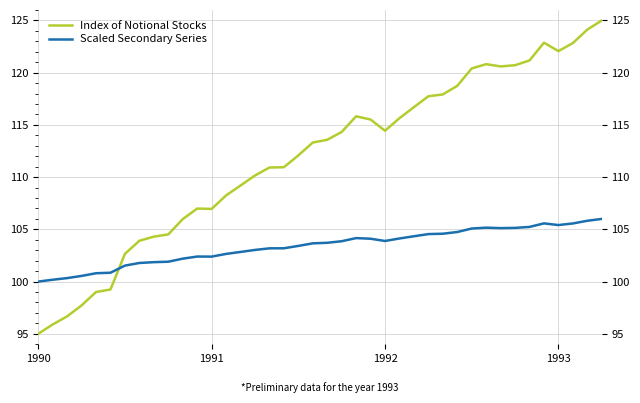

Which series has the largest total across all categories?

Index of Notional Stocks